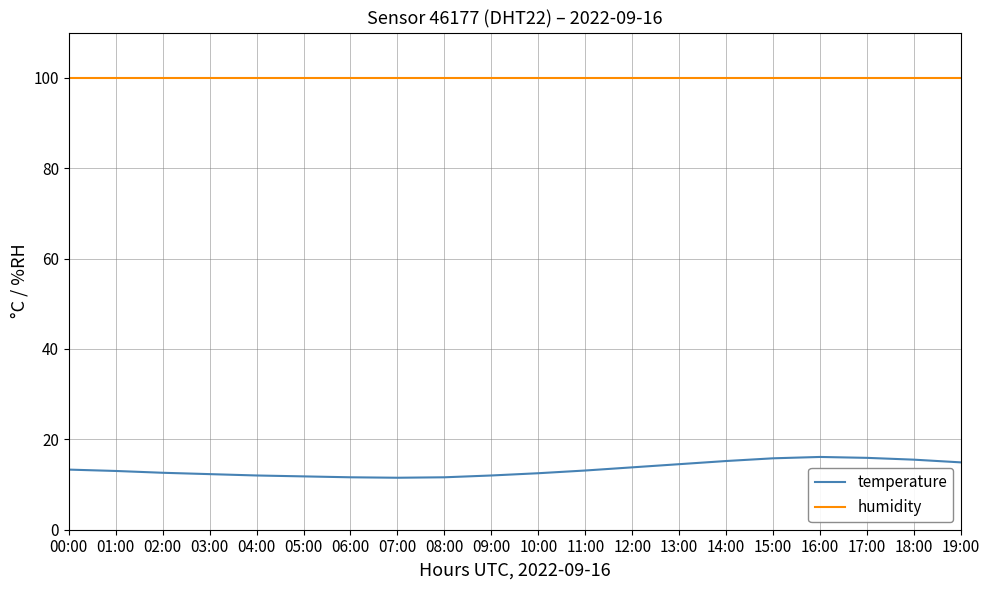

Is it true that humidity equals 63.6 at 14:00?

False